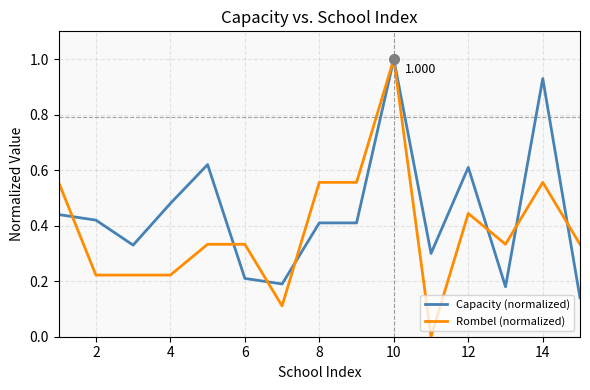

Which series has the largest range (max minus min)?

Rombel (normalized)